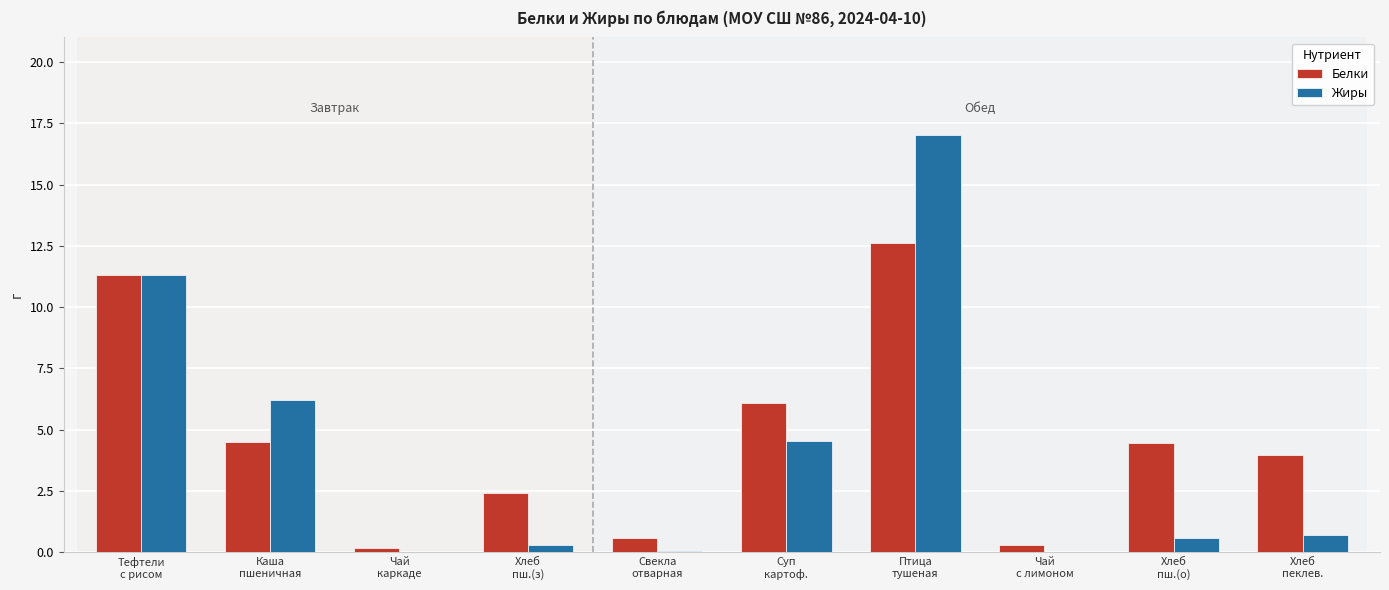

At which label does Белки first exceed 4?

Тефтели
с рисом